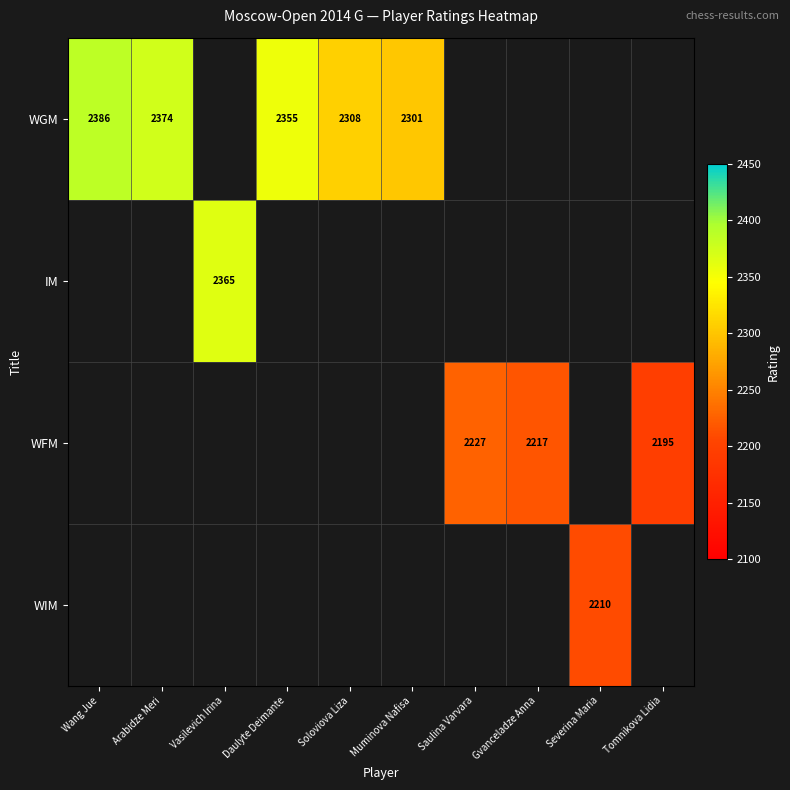

The value of WGM at Daulyte Deimante is 2355. True or false?

True